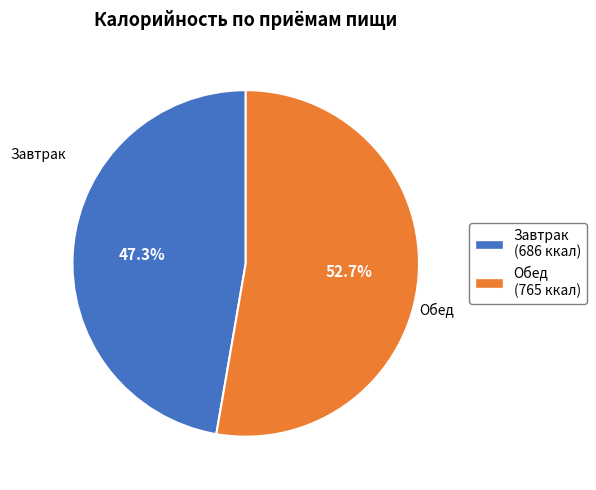

Is there any slice that represents more than half of the pie?

Yes